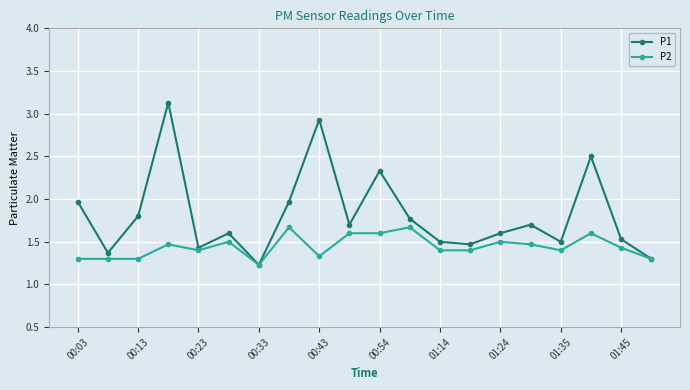

At how many categories does at least one series exceed 2?

4